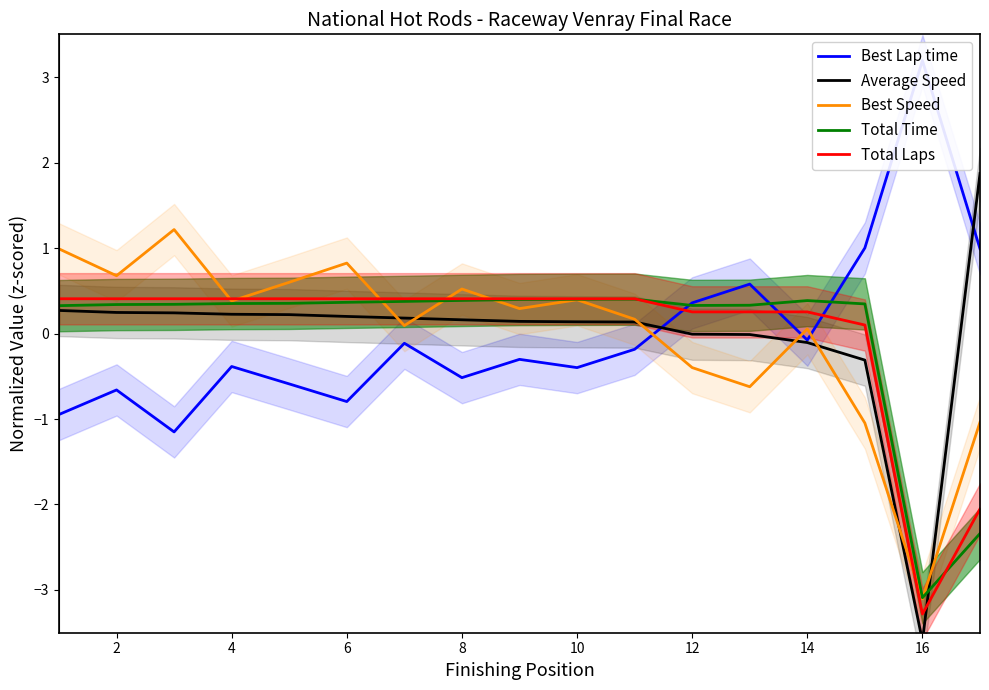

True or false: Best Speed has more than 1 interior local peaks.

True